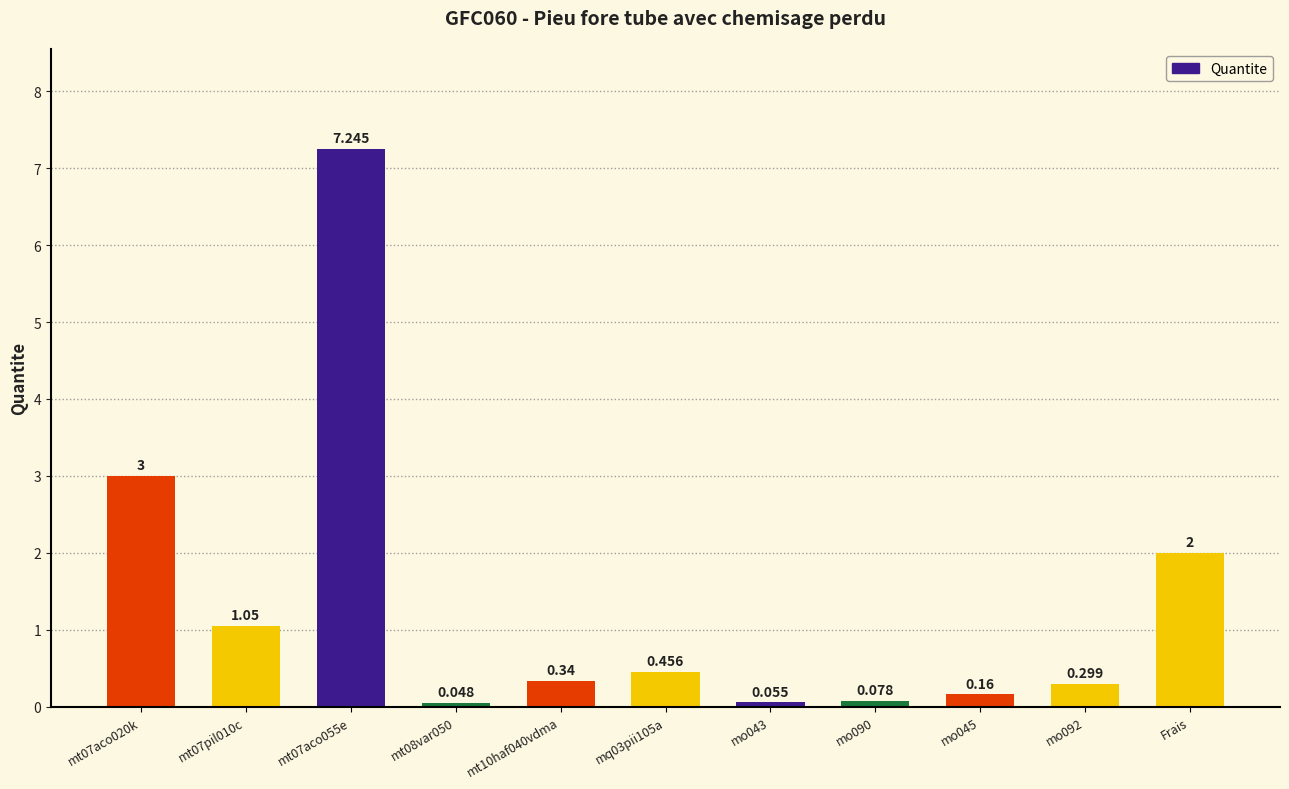

Reading left to right, extract all data points from this chart.

3.0	1.1	7.2	0.0	0.3	0.5	0.1	0.1	0.2	0.3	2.0